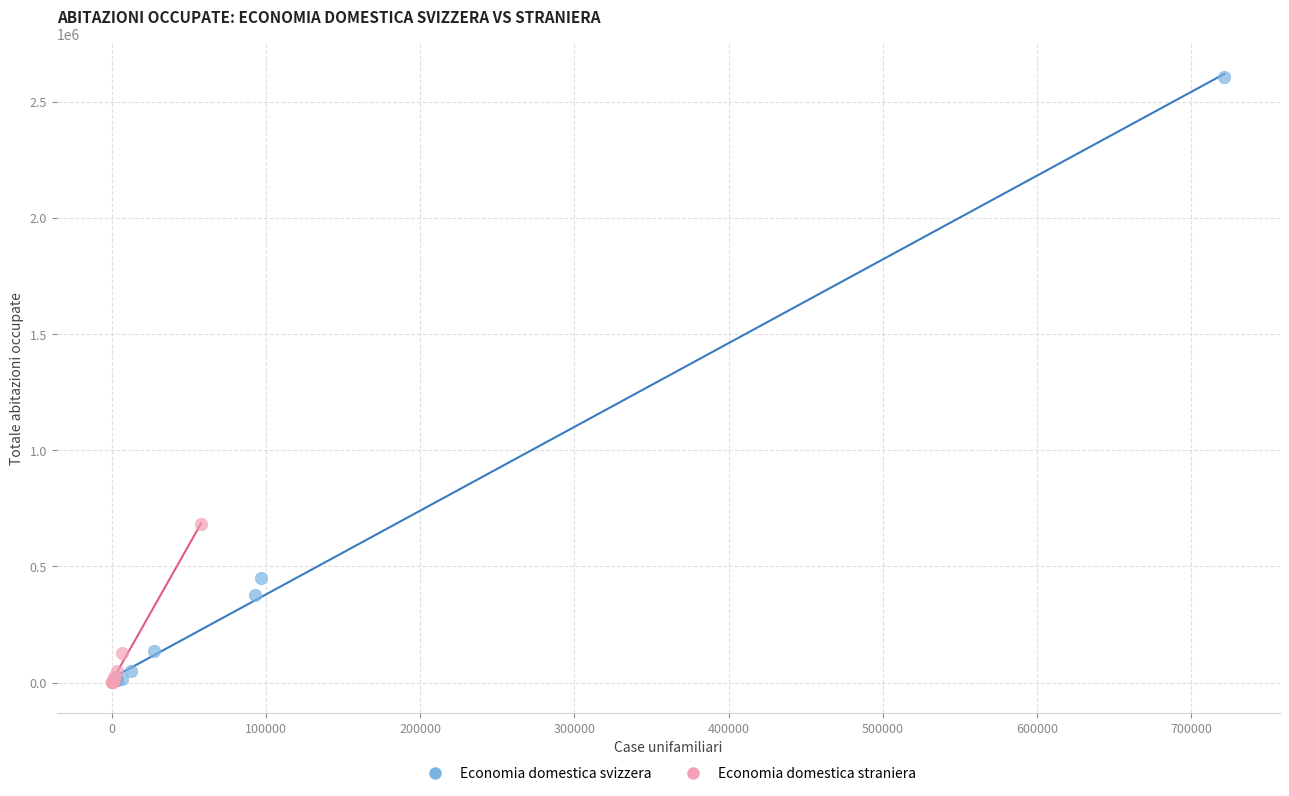

Which series has the widest spread of Y values?

Economia domestica svizzera